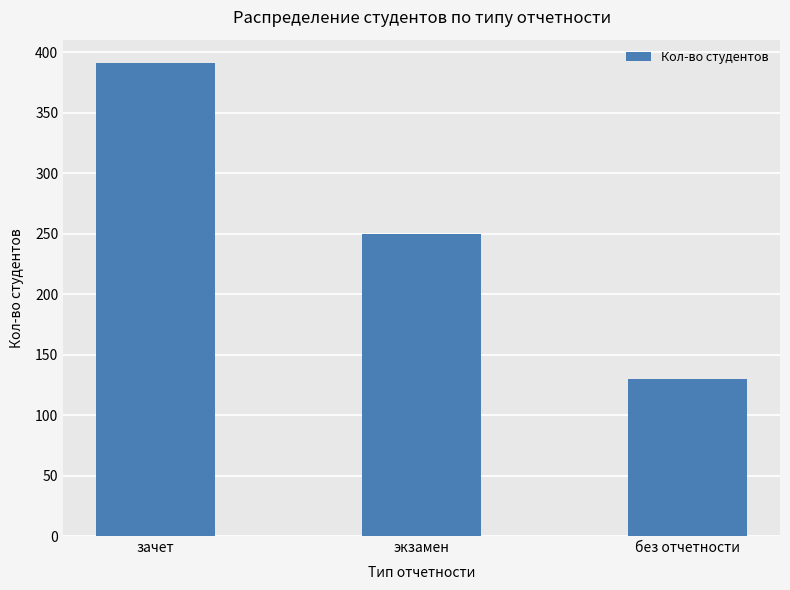

Which category has the highest value across all series?

зачет